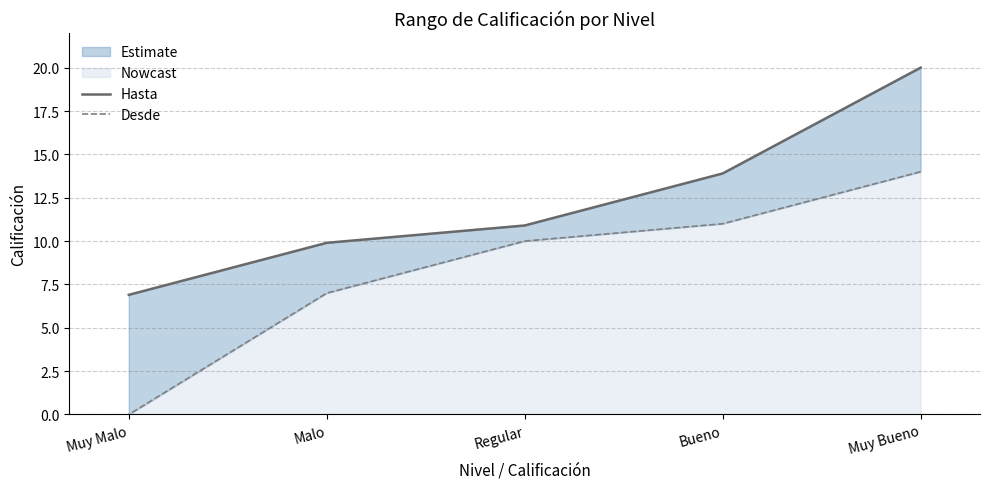

What is the label of the 3rd point from the left?

Regular